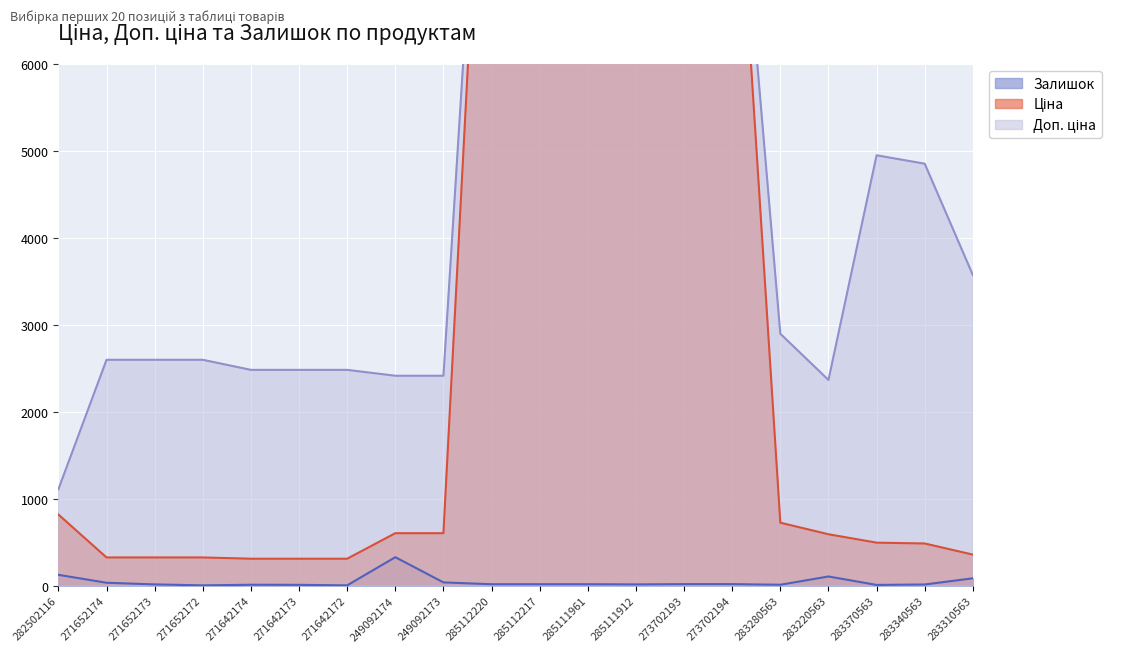

True or false: Ціна has more than 2 interior local peaks.

False